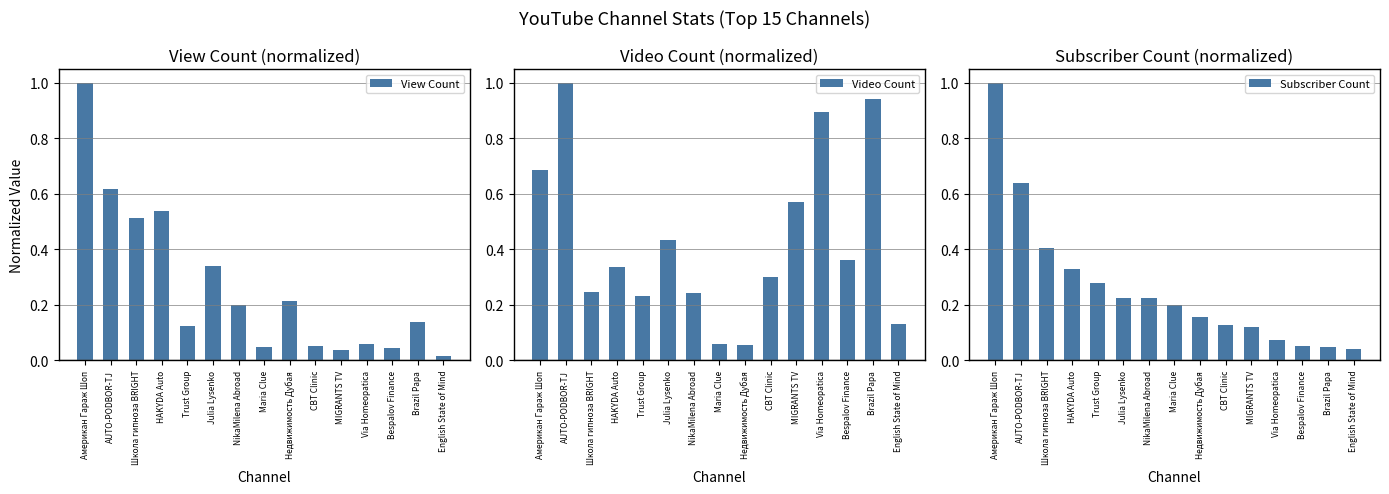

How many categories are shown in the chart?

15